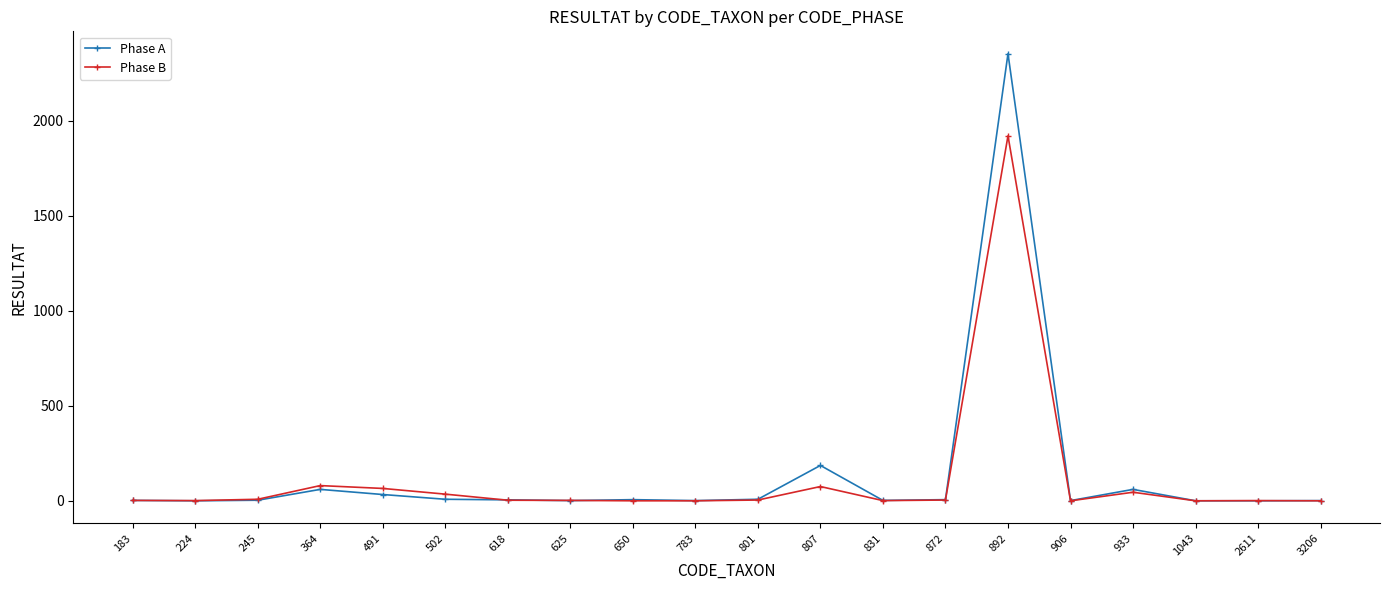

Which series has the widest spread of values?

Phase A